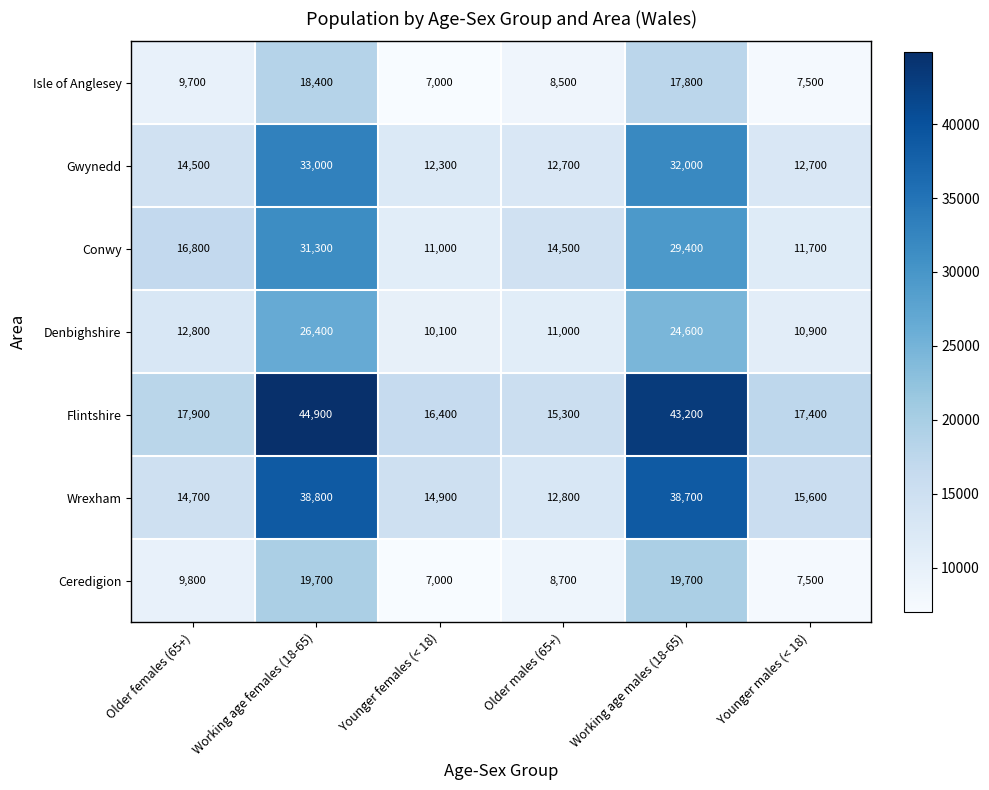

What is the approximate value of Conwy at Working age females (18-65), to the nearest 50?

31300